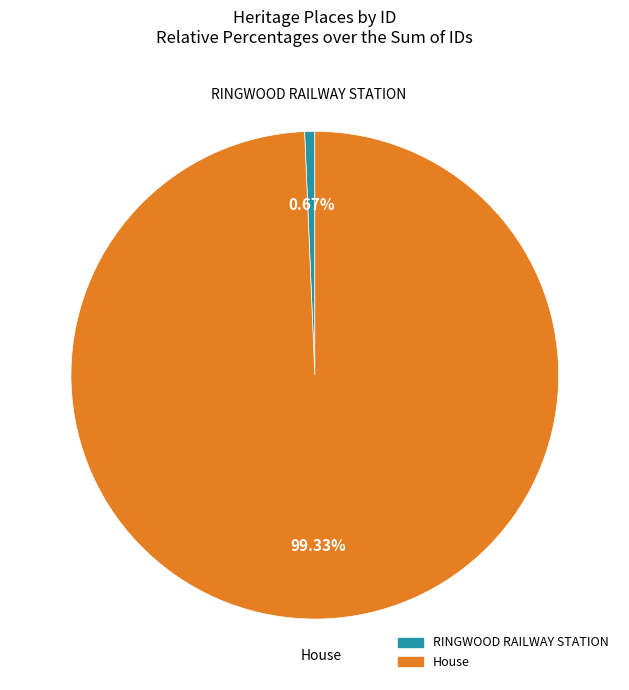

Which slice is the largest?

House